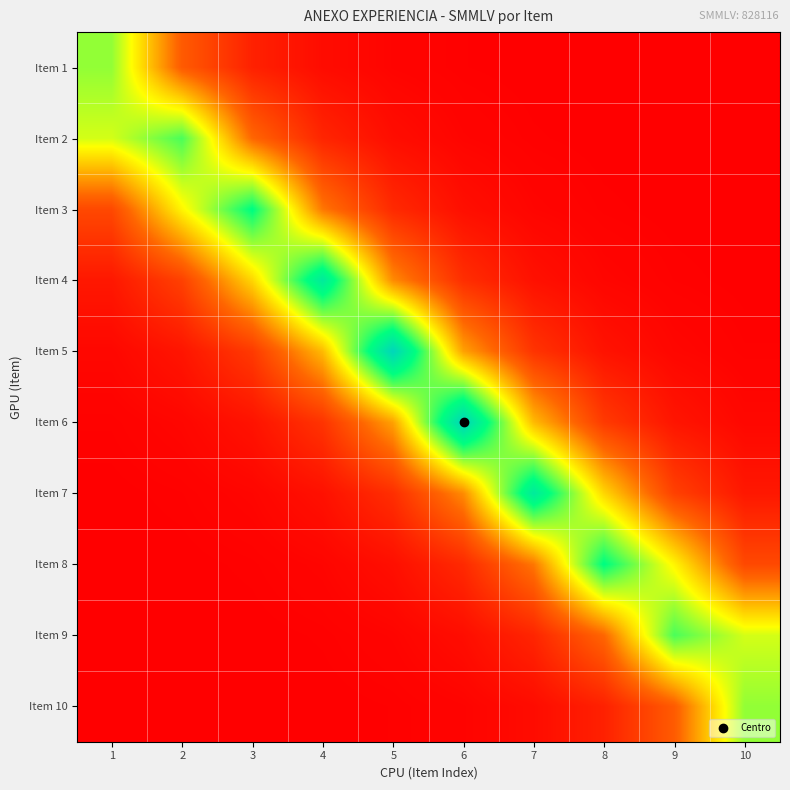

Reading left to right, extract all data points from this chart.

Item 1: 1=502277.7	2=184777.7	3=67975.9	4=25006.9	5=9199.5	6=3384.3	7=1245.0	8=458.0	9=168.5	10=62.0
Item 2: 1=449457.9	2=561305.0	3=206492.6	4=75964.4	5=27945.7	6=10280.7	7=3782.0	8=1391.3	9=511.8	10=188.3
Item 3: 1=147958.4	2=402192.6	3=627269.0	4=230759.4	5=84891.6	6=31229.9	7=11488.8	8=4226.5	9=1554.8	10=572.0
Item 4: 1=48706.9	2=132399.0	3=359897.7	4=700985.1	5=257878.0	6=94868.0	7=34900.0	8=12839.0	9=4723.2	10=1737.6
Item 5: 1=16034.0	2=43584.8	3=118475.8	4=322050.6	5=783364.2	6=288183.6	7=106016.8	8=39001.4	9=14347.8	10=5278.3
Item 6: 1=5278.3	2=14347.8	3=39001.4	4=106016.8	5=288183.6	6=783364.2	7=322050.6	8=118475.8	9=43584.8	10=16034.0
Item 7: 1=1737.6	2=4723.2	3=12839.0	4=34900.0	5=94868.0	6=257878.0	7=700985.1	8=359897.7	9=132399.0	10=48706.9
Item 8: 1=572.0	2=1554.8	3=4226.5	4=11488.8	5=31229.9	6=84891.6	7=230759.4	8=627269.0	9=402192.6	10=147958.4
Item 9: 1=188.3	2=511.8	3=1391.3	4=3782.0	5=10280.7	6=27945.7	7=75964.4	8=206492.6	9=561305.0	10=449457.9
Item 10: 1=62.0	2=168.5	3=458.0	4=1245.0	5=3384.3	6=9199.5	7=25006.9	8=67975.9	9=184777.7	10=502277.7